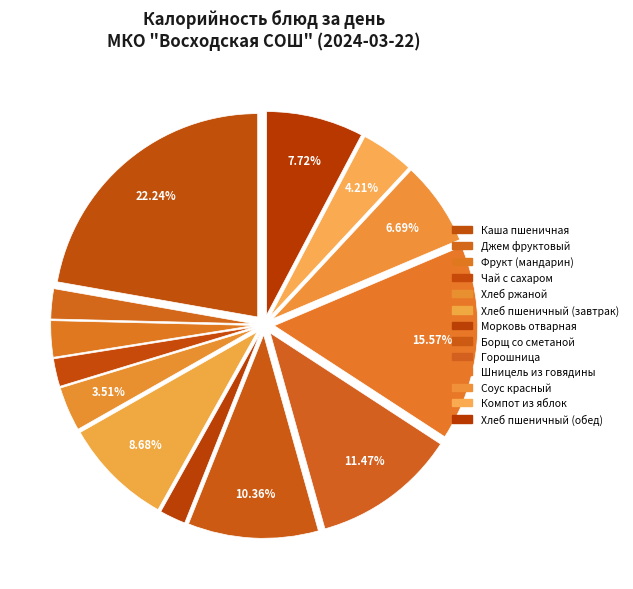

To the nearest percent, what is the difference between the Горошница and Фрукт (мандарин) slice percentages?

9%